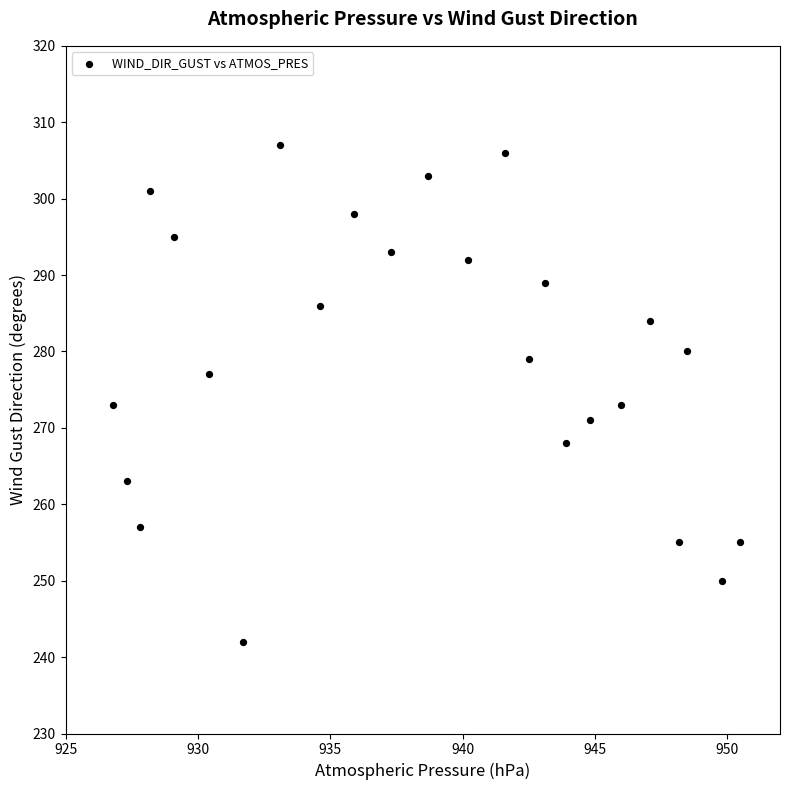

What is the range of Y values (max minus min)?

65